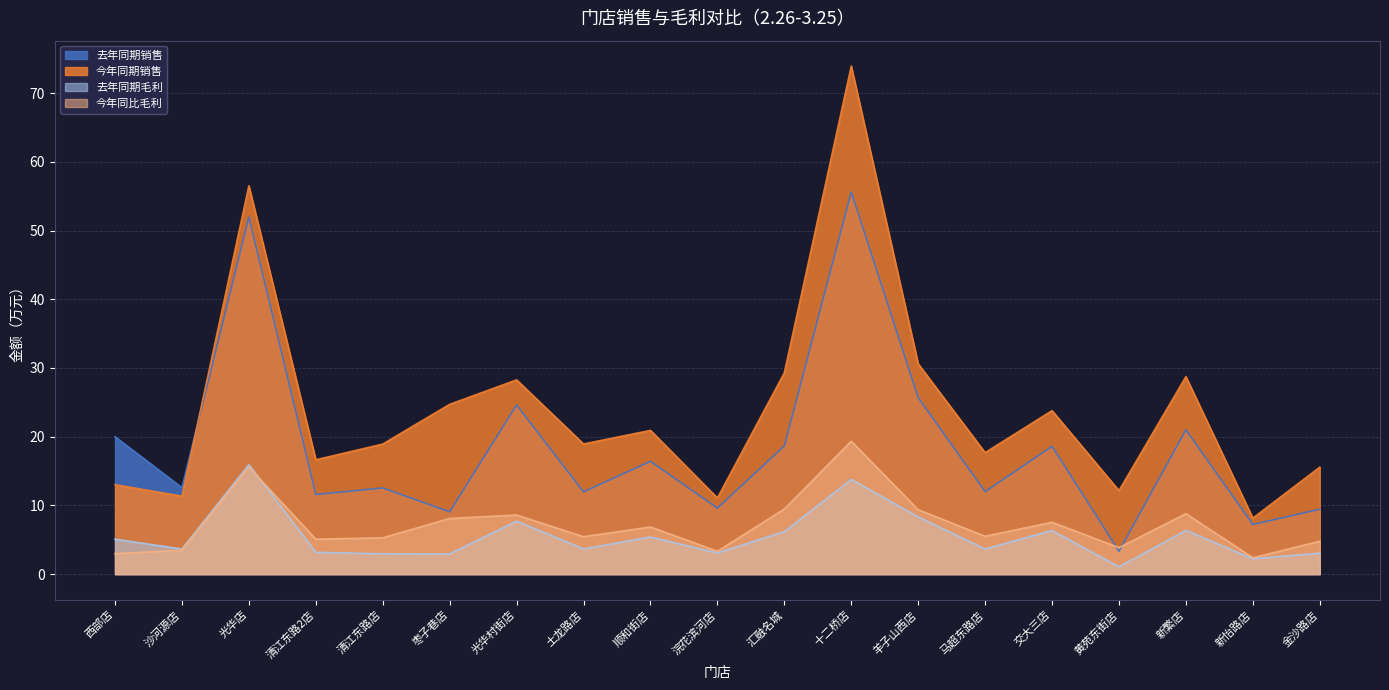

True or false: 去年同期销售 has more than 1 points higher than both neighbors.

True